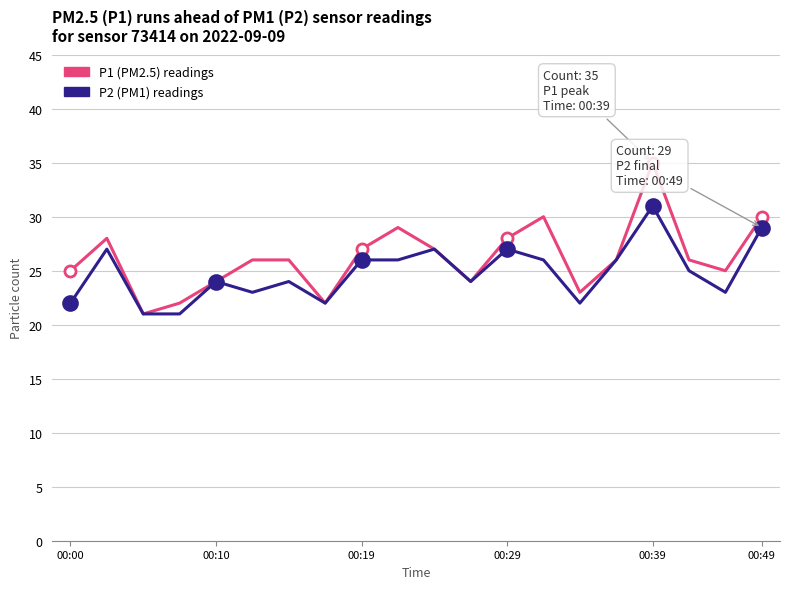

What is the minimum value shown in the chart?

21